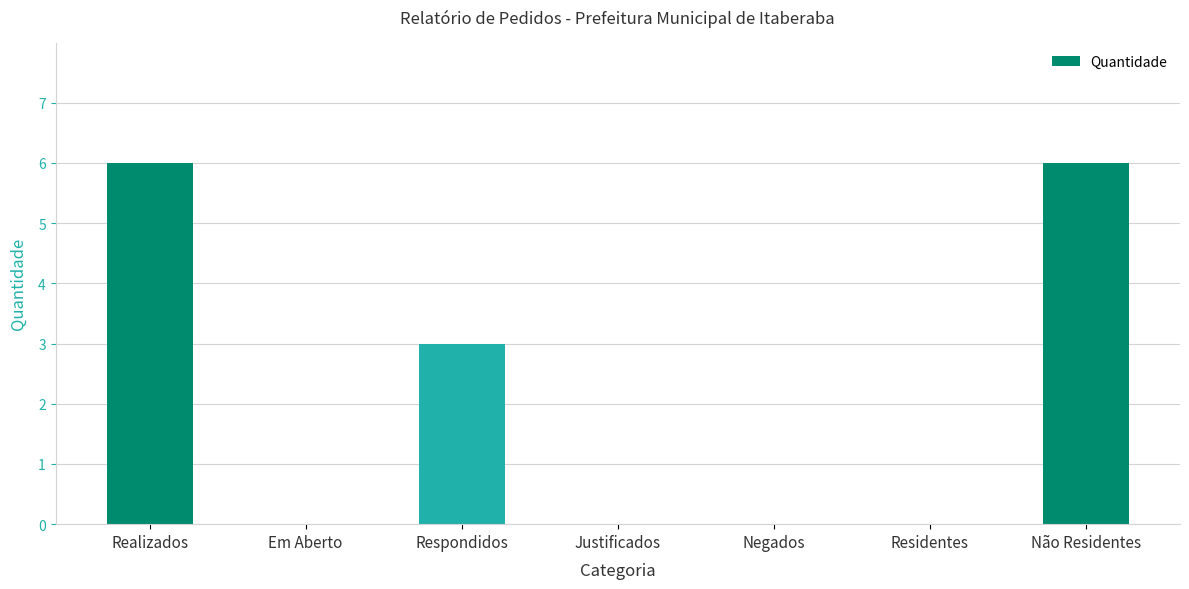

Between Respondidos and Realizados, which is larger?

Realizados